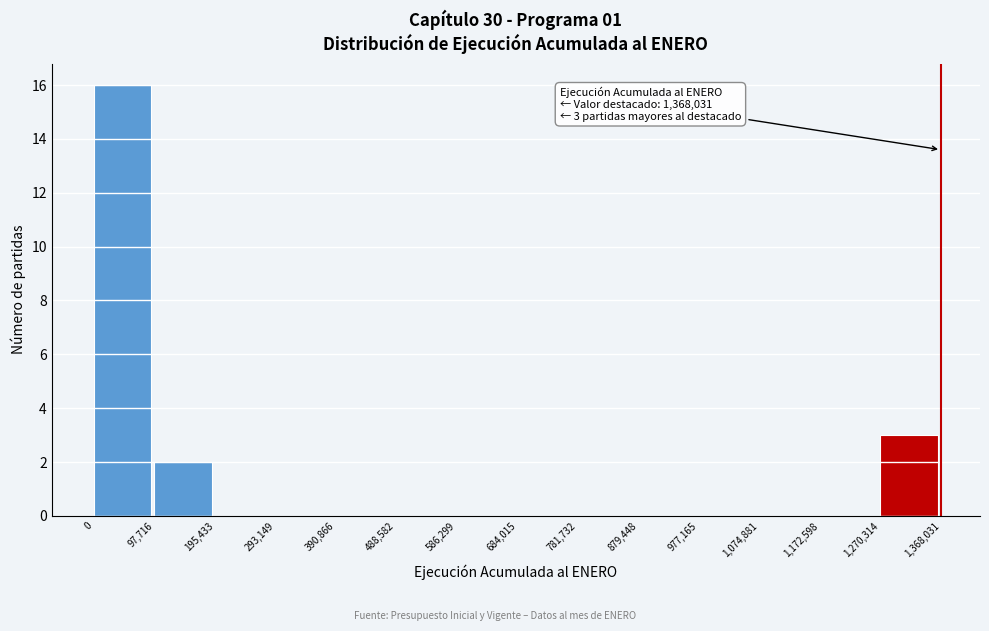

Which range on the x-axis has the tallest bar?

0 to 97,716